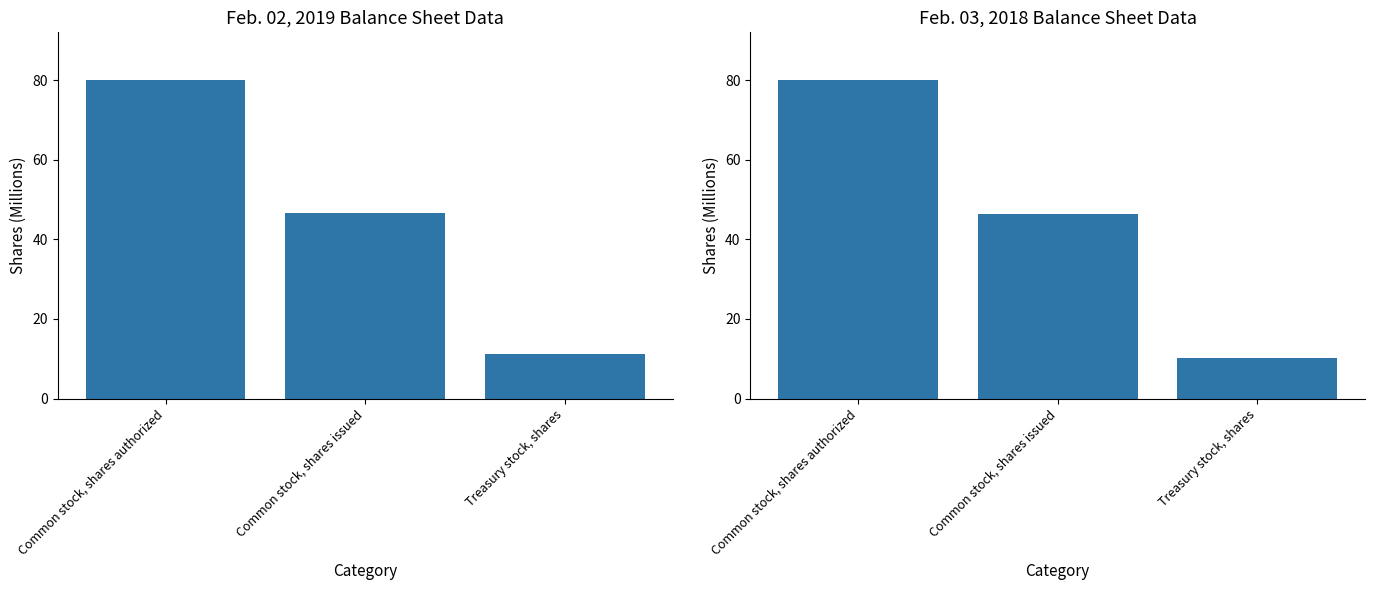

What is the sum of all Feb. 02, 2019 values?

137.8